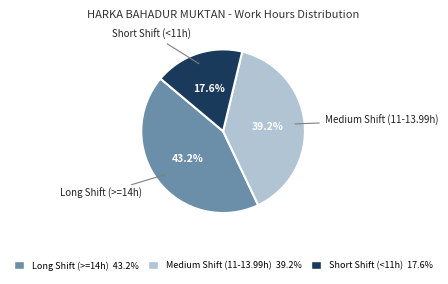

How many slices are in this pie chart?

3